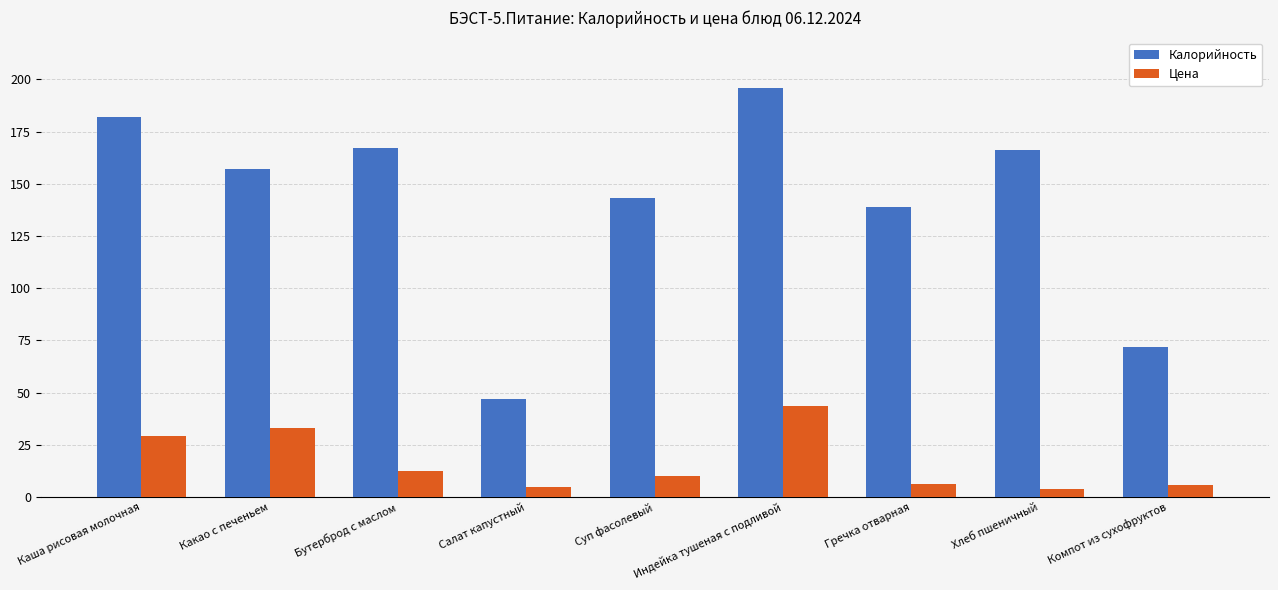

Where is Калорийность nearest to the value 121?

Гречка отварная